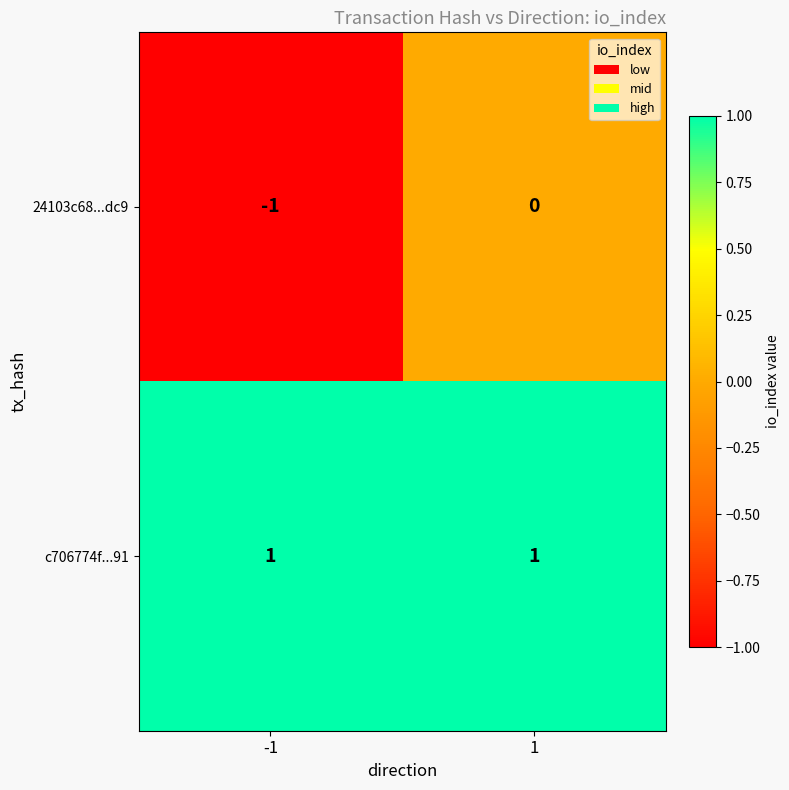

Rank the series at -1 from lowest to highest value.

24103c68...dc9, c706774f...91